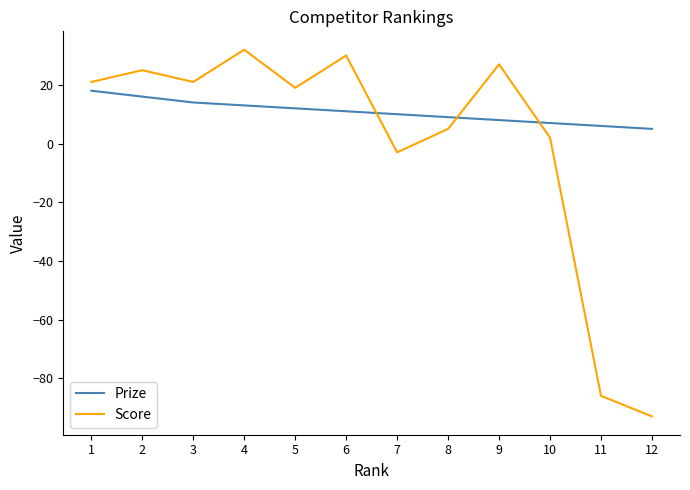

How many interior local peaks does the Score series have?

4